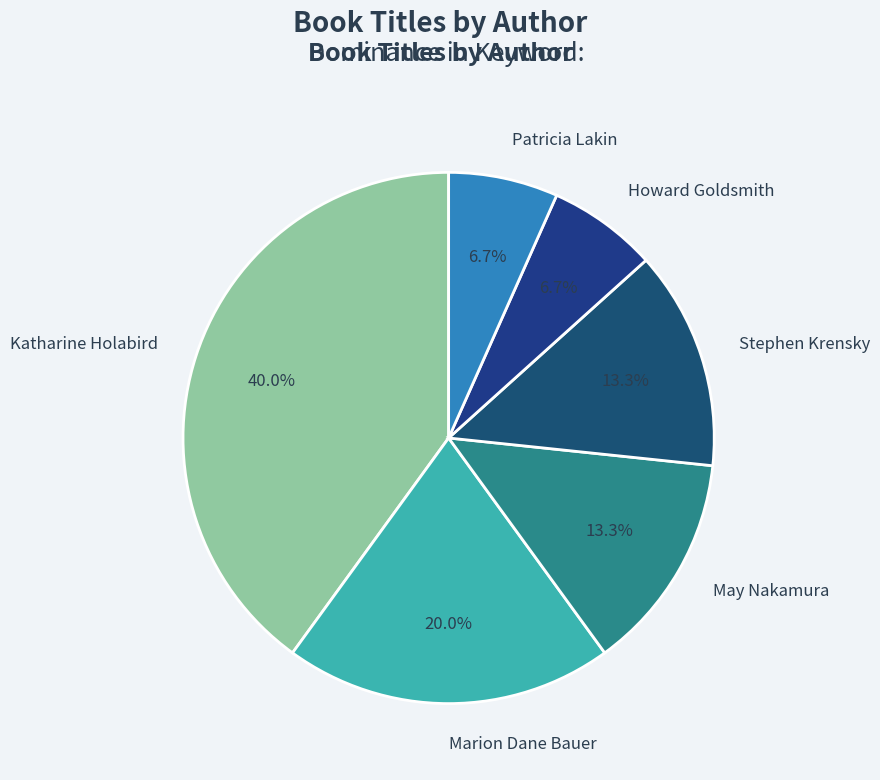

What percentage do Stephen Krensky and Marion Dane Bauer together represent?

33.3%